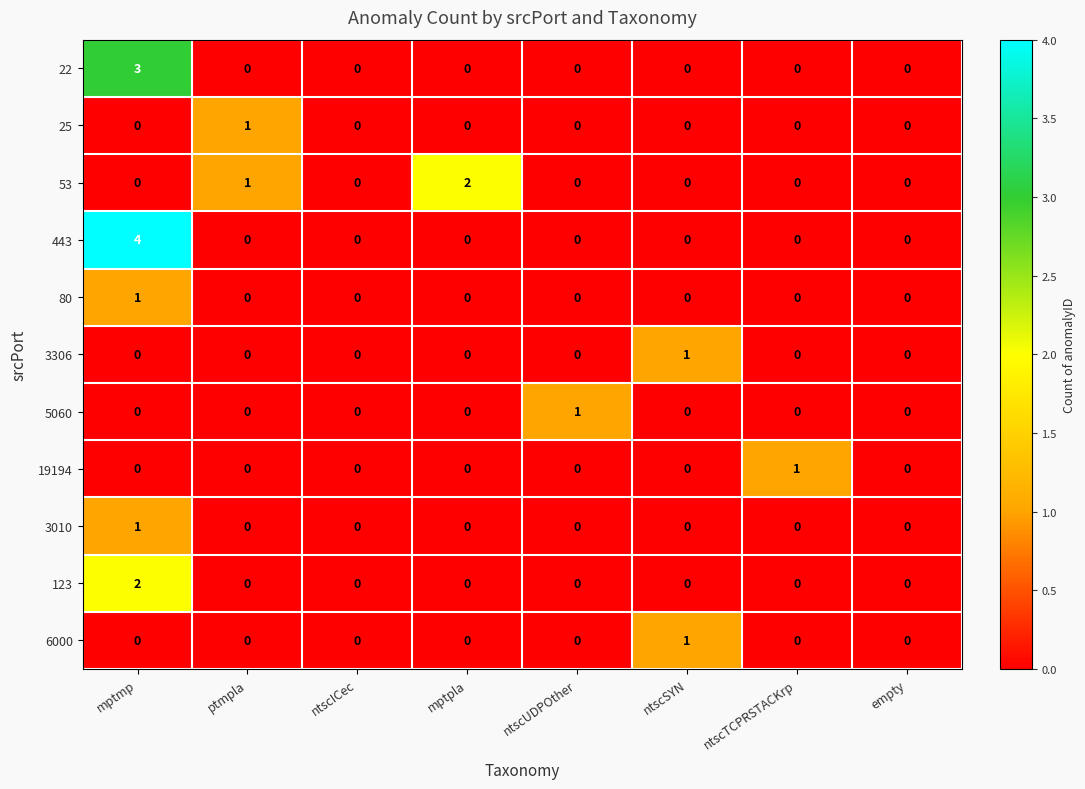

Which series has the largest range (max minus min)?

443